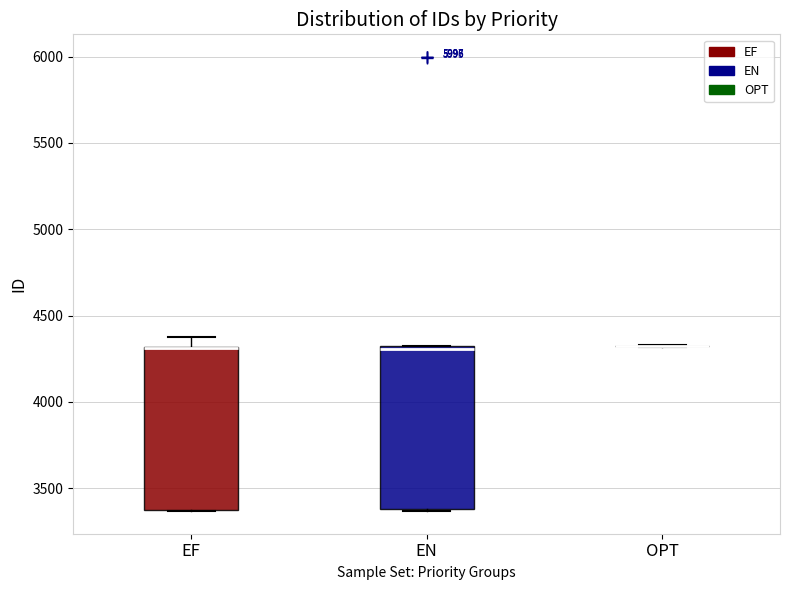

Reading left to right, transcribe this box plot: for each box, give where its median line is, the range the box spans, and where its two whiskers end, as read against the y-axis. The values are not printed on the chart, so give them approximately, as read against the axis.

EF: median 4300 (drawn on the box's upper edge), box 3400 to 4300, whiskers 3350 to 4400
EN: median 4300, box 3400 to 4300, whiskers 3350 to 4300
OPT: box collapsed to a line at 4300, whiskers 4300 to 4350